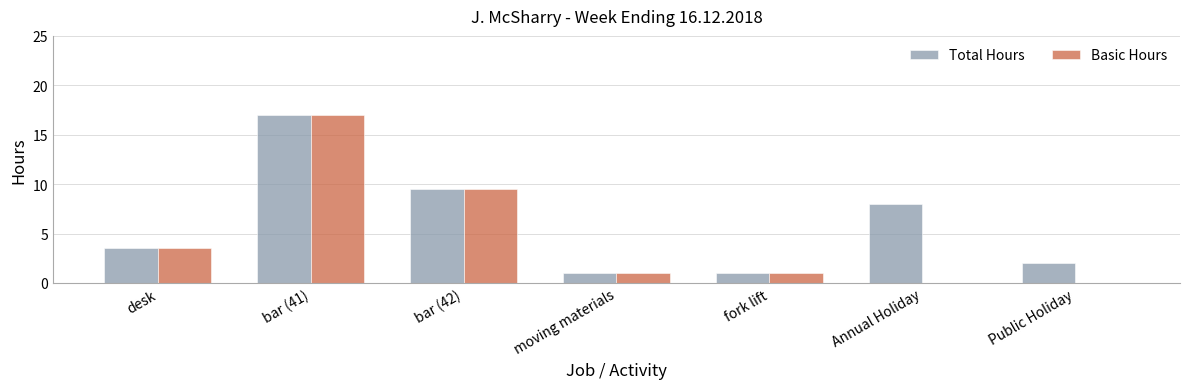

Which category has the highest value across all series?

bar (41)